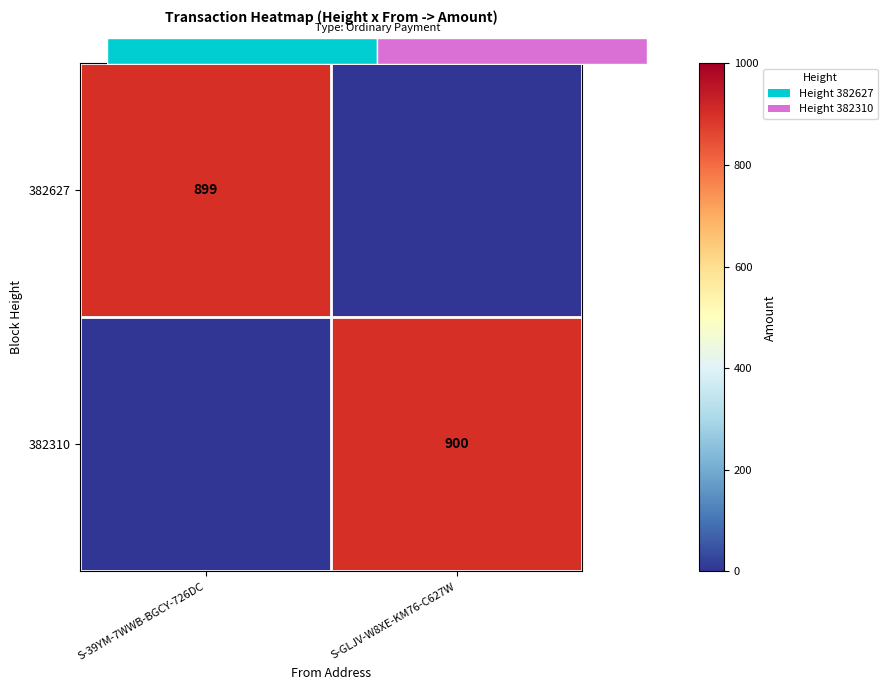

What is the sum of the 382310 values at S-39YM-7WWB-BGCY-726DC and S-GLJV-W8XE-KM76-C627W?

900